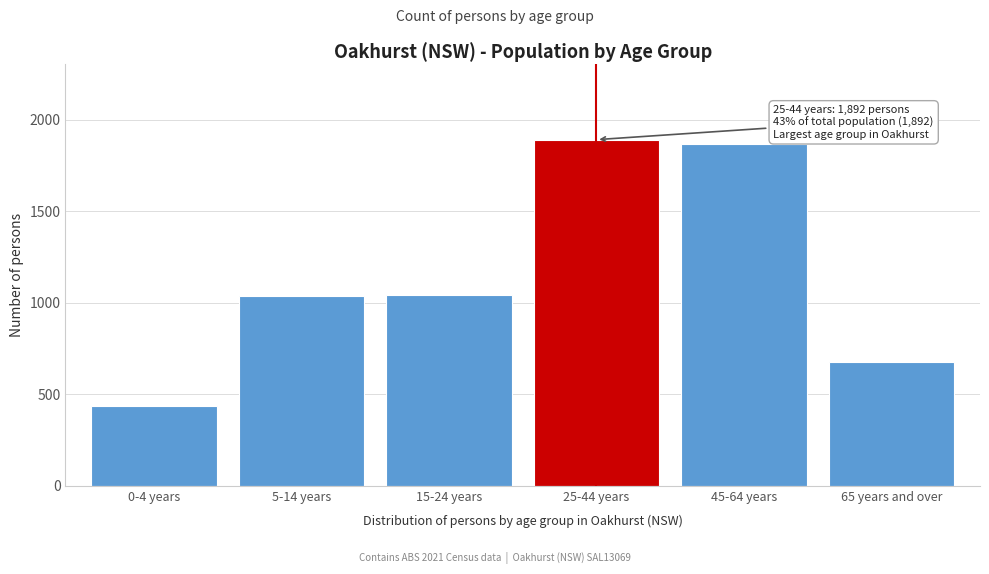

Which label corresponds to the smallest value in the chart?

0-4 years